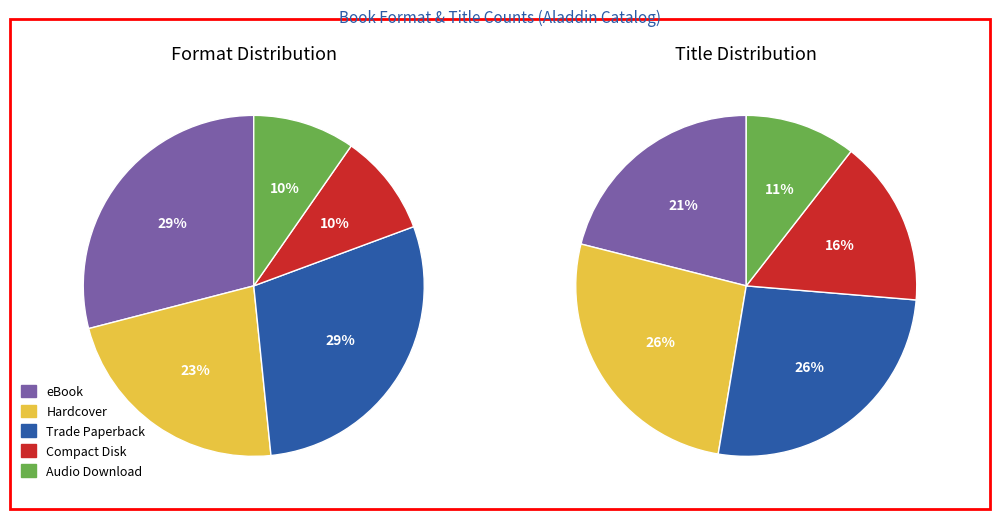

Count the number of slices in the pie.

5